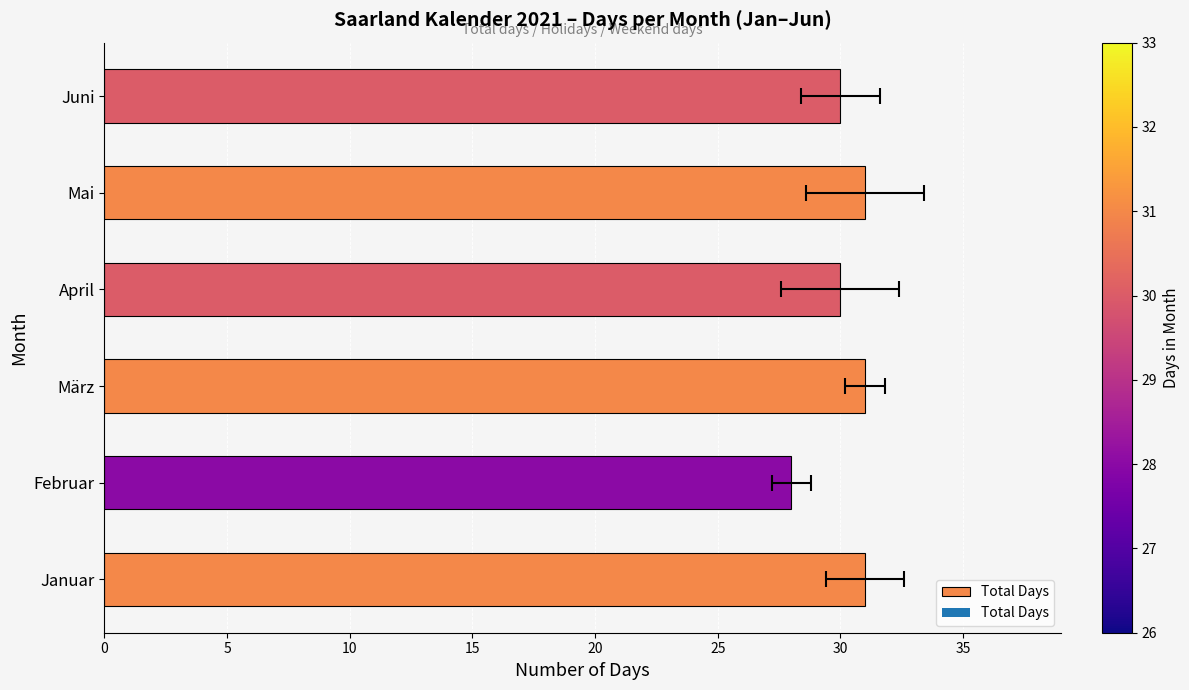

What is the value of the 4th bar from the left?

30